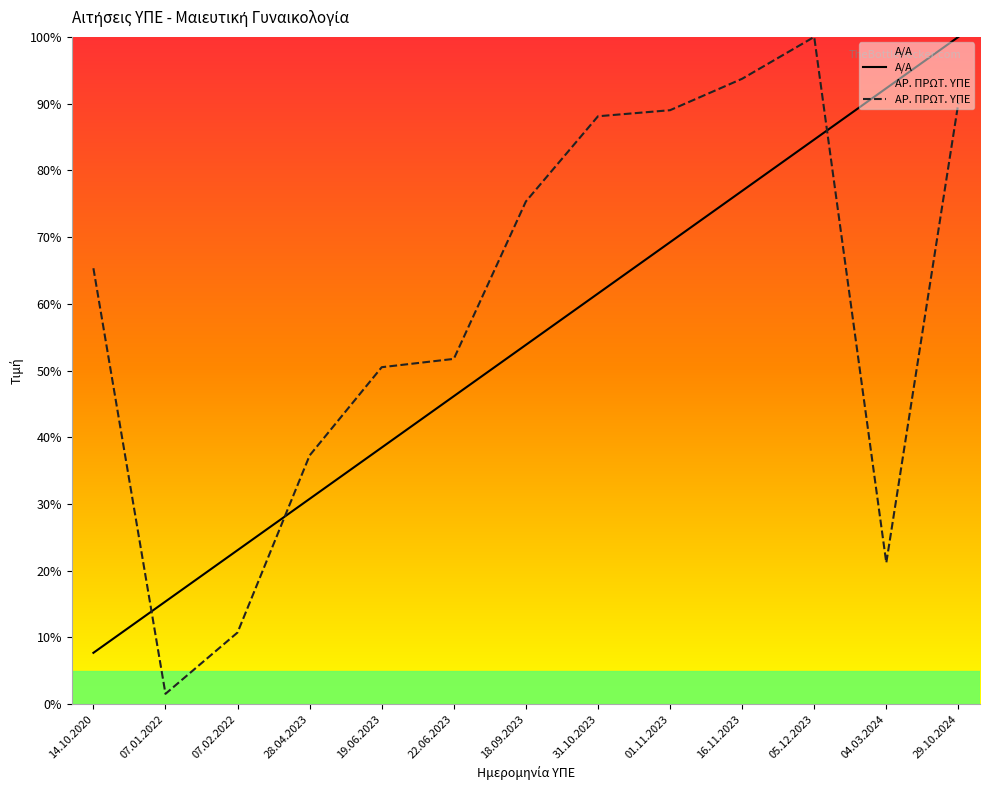

What is the difference between the ΑΡ. ΠΡΩΤ. ΥΠΕ values at 31.10.2023 and 04.03.2024?

66.9